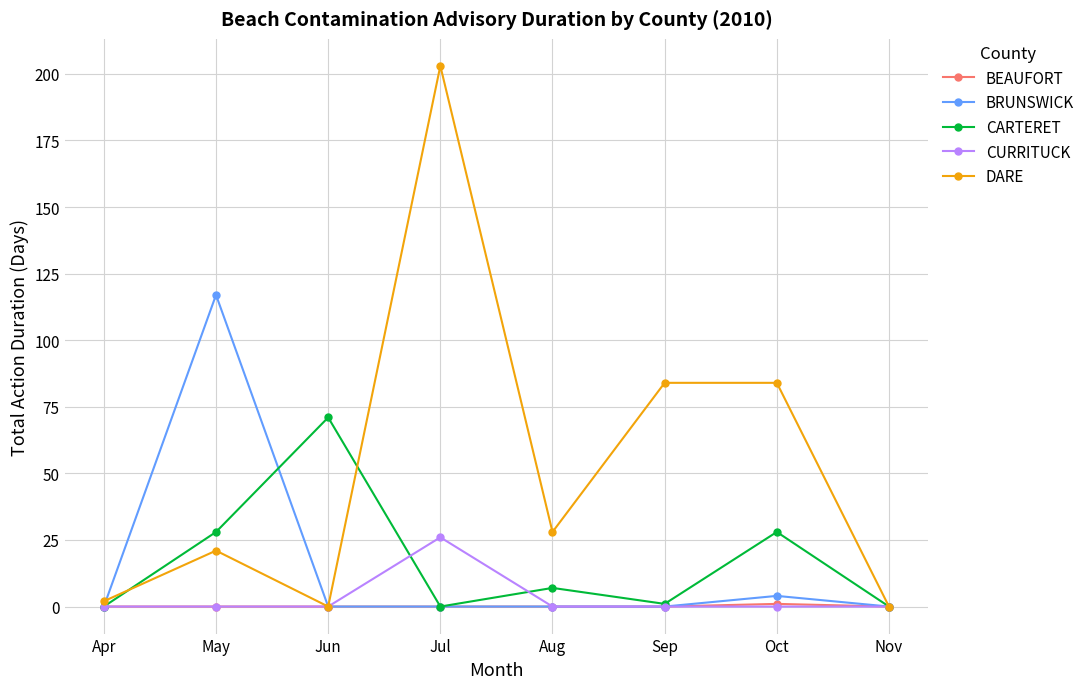

How many data points does each series have?

8